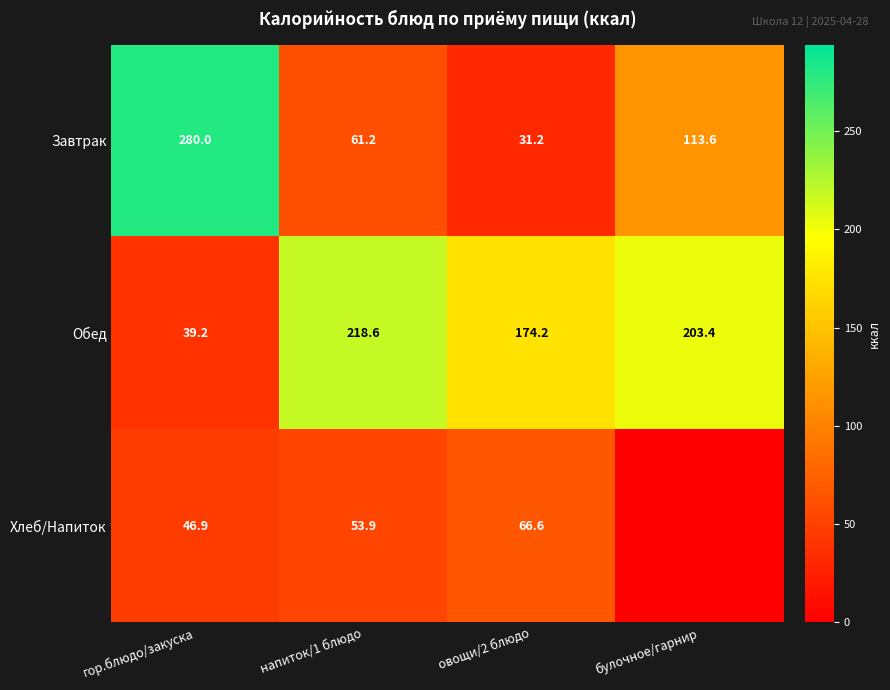

What is the maximum value for Завтрак?

280.0